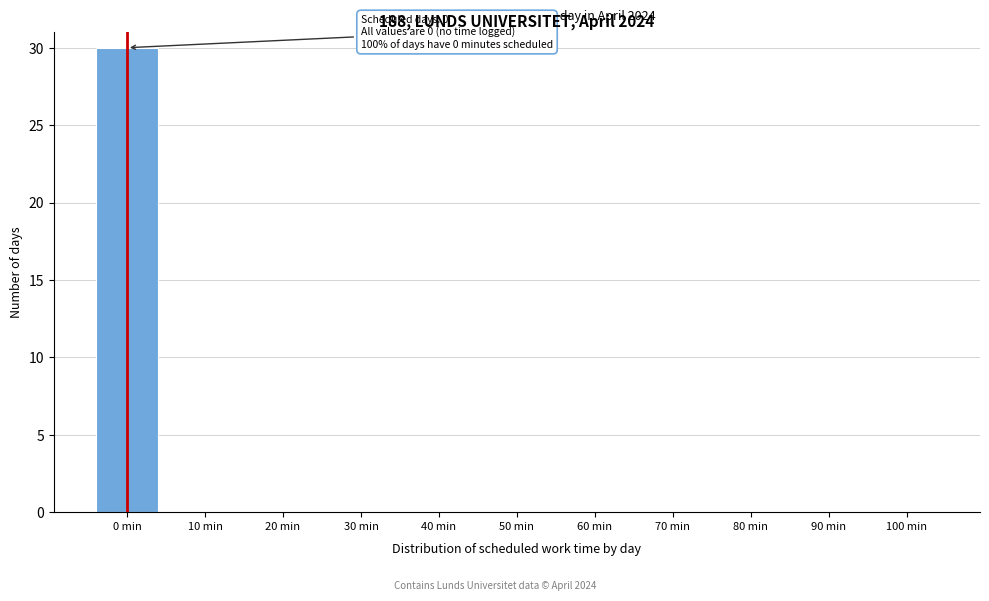

Reading right to left, what are all the values shown in this chart?

100 min=0	90 min=0	80 min=0	70 min=0	60 min=0	50 min=0	40 min=0	30 min=0	20 min=0	10 min=0	0 min=30